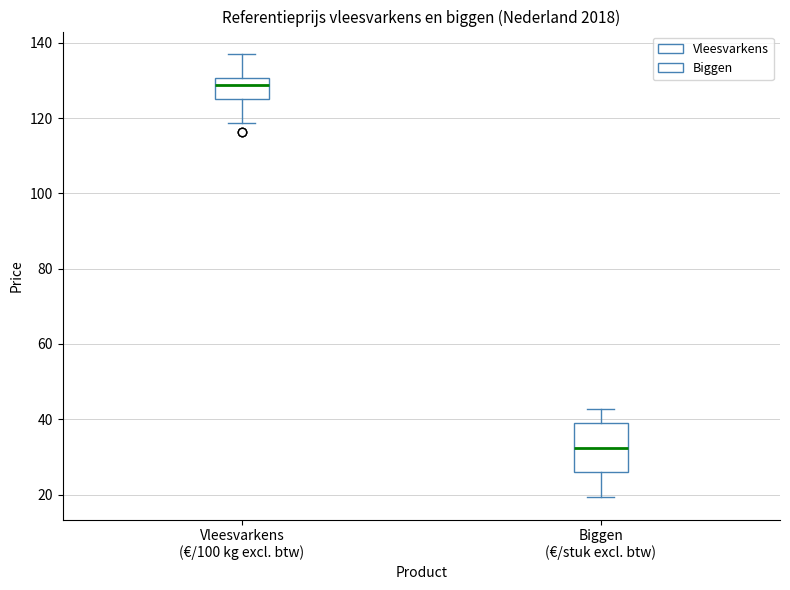

Reading left to right, read every box against the y-axis: the position of its median line, the range the box covers, and the ends of its whiskers. The values are not printed on the chart, so give them approximately, as read against the axis.

Vleesvarkens (€/100 kg excl. btw): median 128, box 124 to 130, whiskers 118 to 138
Biggen (€/stuk excl. btw): median 32, box 26 to 40, whiskers 20 to 42